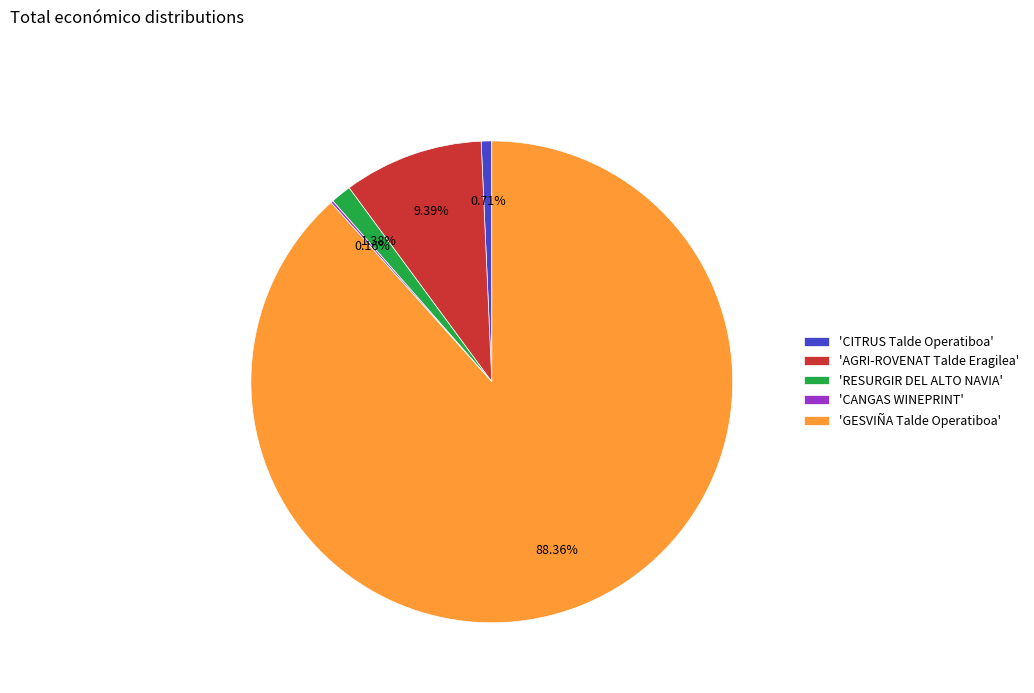

Which category has the biggest portion of the pie?

'GESVIÑA Talde Operatiboa'